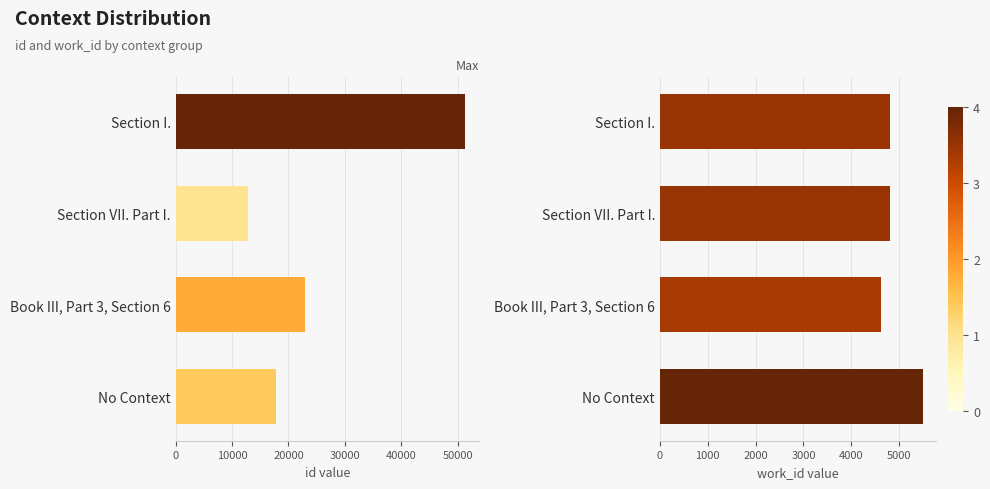

What value does the work_id series have at Section I., to the nearest 10?

4800